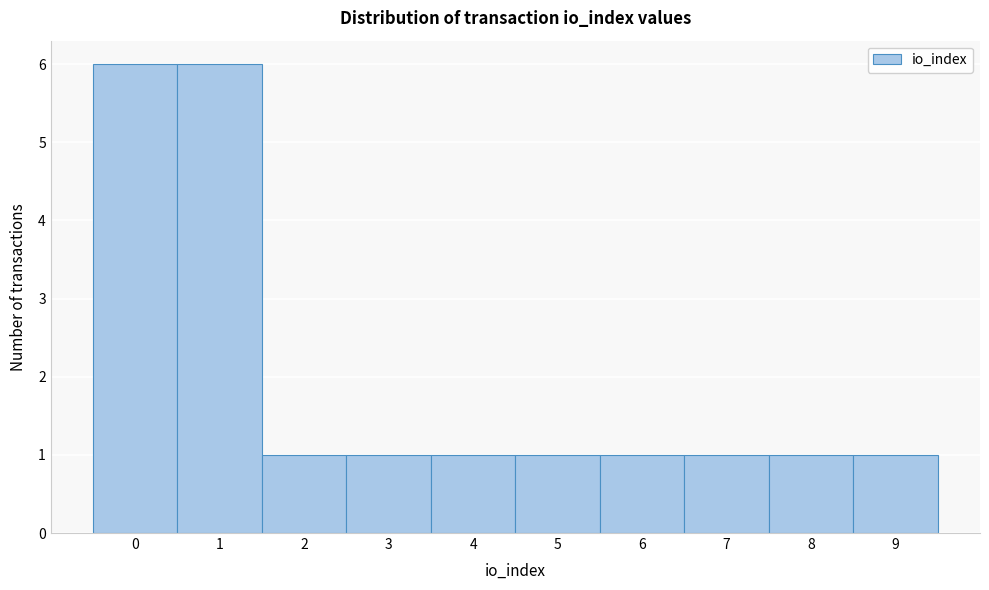

Reading left to right, transcribe this chart: for each bar, give the range it covers on the x-axis and its height. The values are not printed on the chart, so give them approximately, as read against the axis.

-0.5 to 0.5: 6
0.5 to 1.5: 6
1.5 to 2.5: 1
2.5 to 3.5: 1
3.5 to 4.5: 1
4.5 to 5.5: 1
5.5 to 6.5: 1
6.5 to 7.5: 1
7.5 to 8.5: 1
8.5 to 9.5: 1